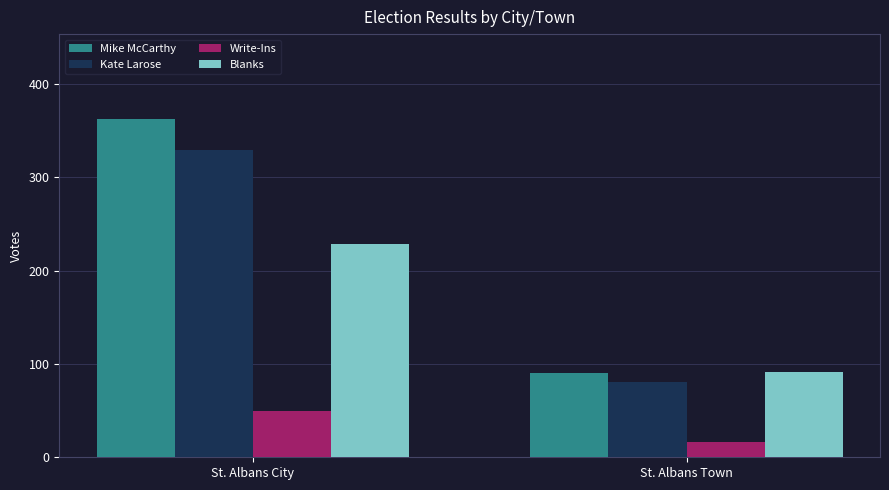

What position from the right is St. Albans Town?

1